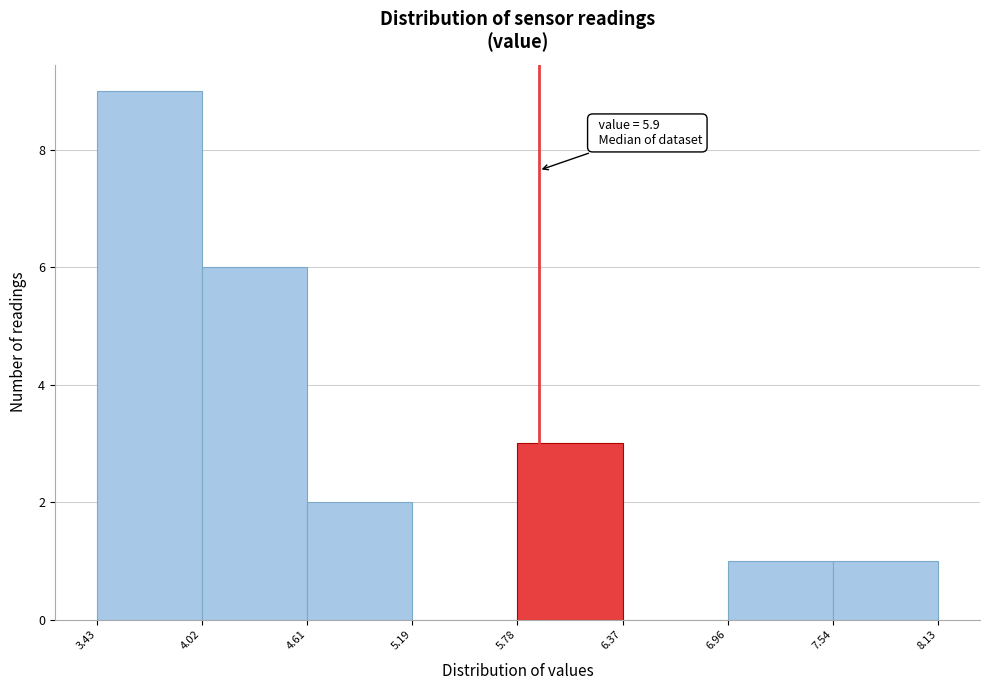

Which range on the x-axis has the tallest bar?

3.43 to 4.02